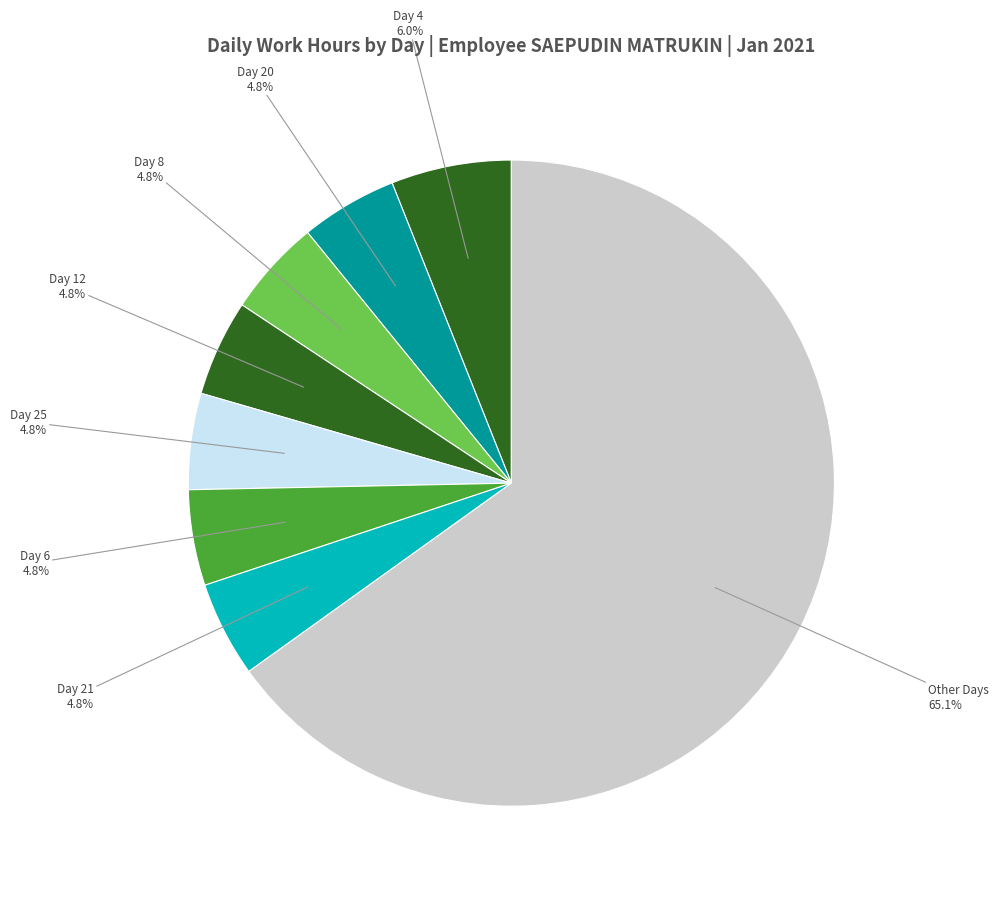

Which slice is the largest?

Other Days